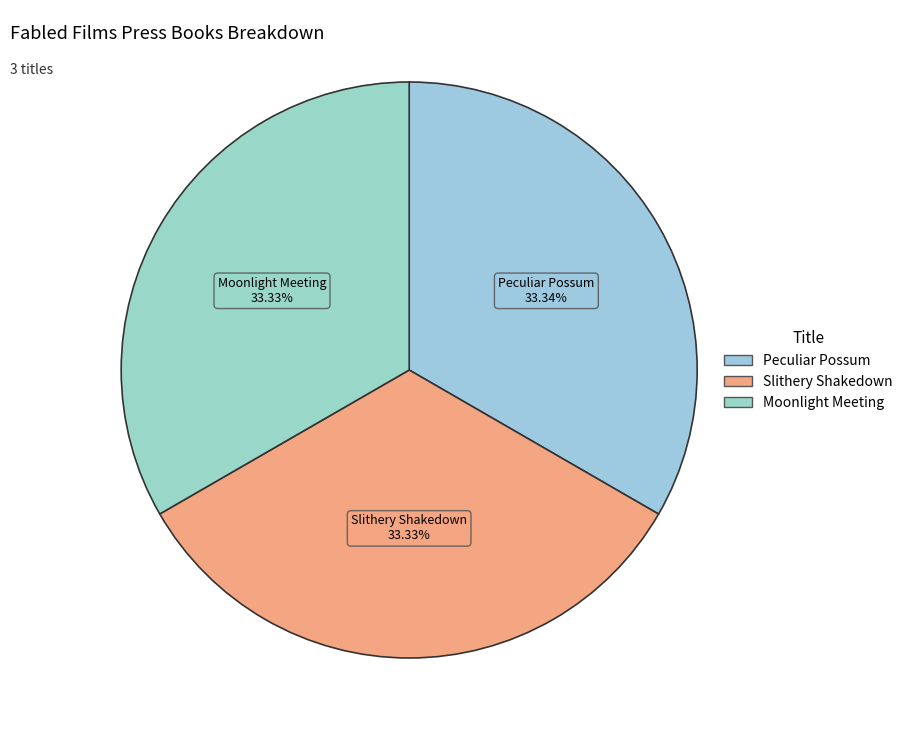

Is Peculiar Possum the majority of the pie?

No